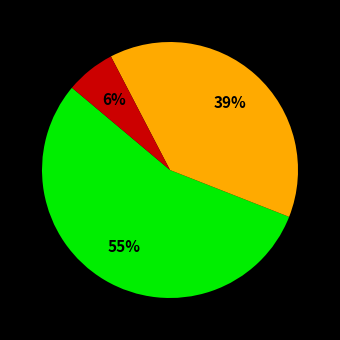

To the nearest percent, what is the difference between the largest and smallest slice percentages?

49%